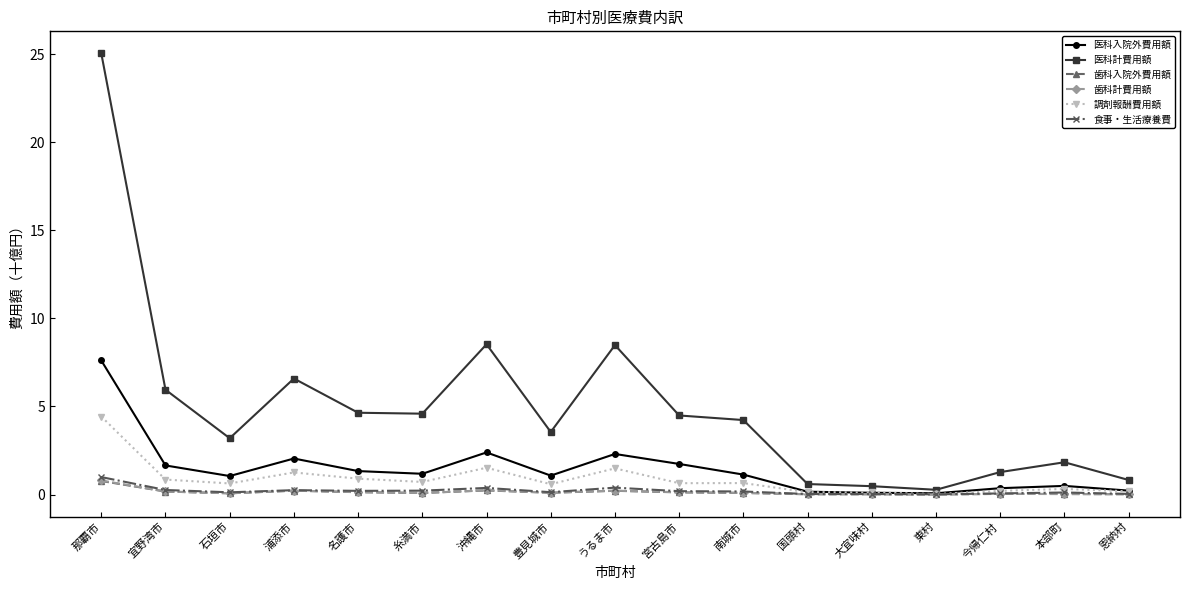

True or false: 医科計費用額 and 食事・生活療養費 cross at least once.

False